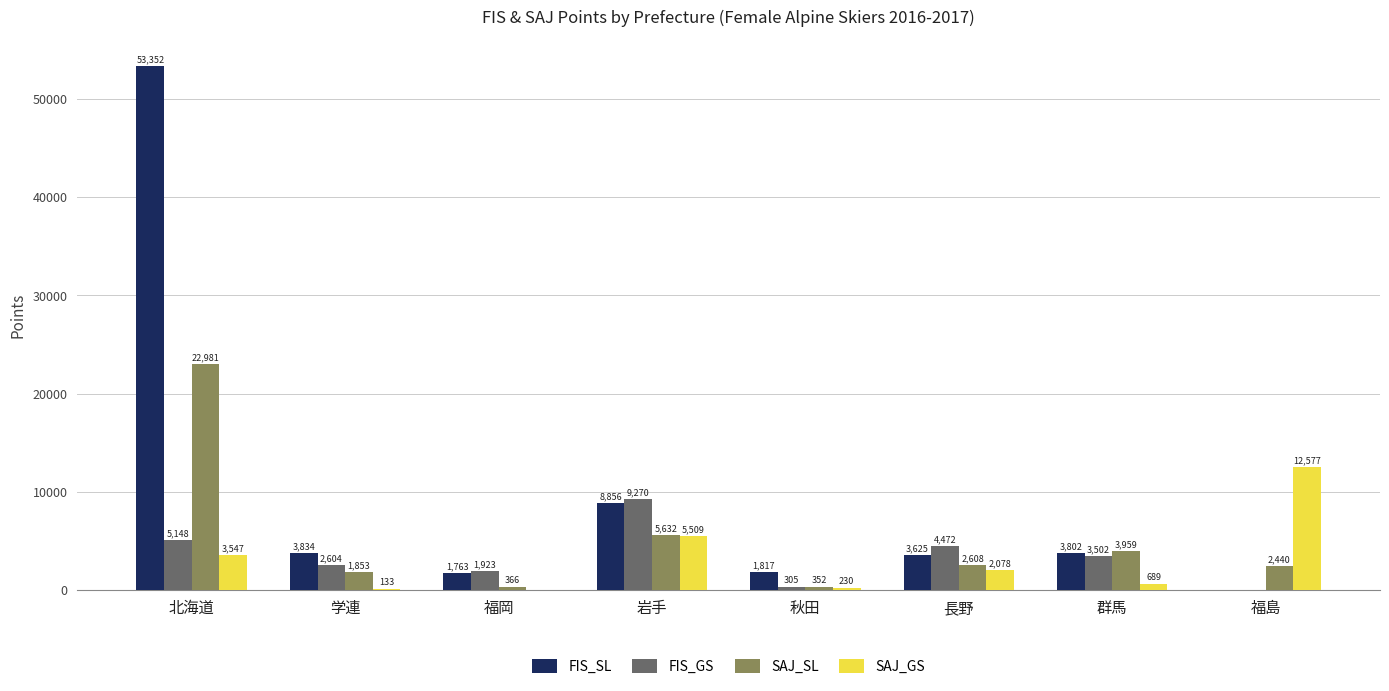

Which series has the largest range (max minus min)?

FIS_SL